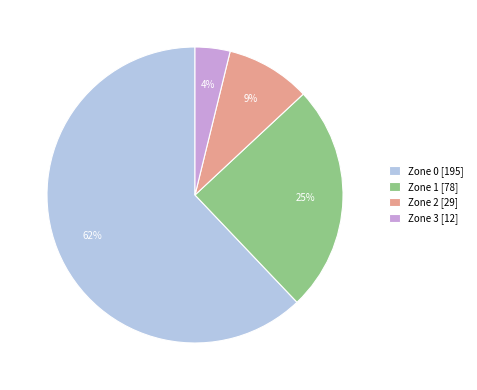

To the nearest percent, what percentage of the pie is Zone 0?

62%